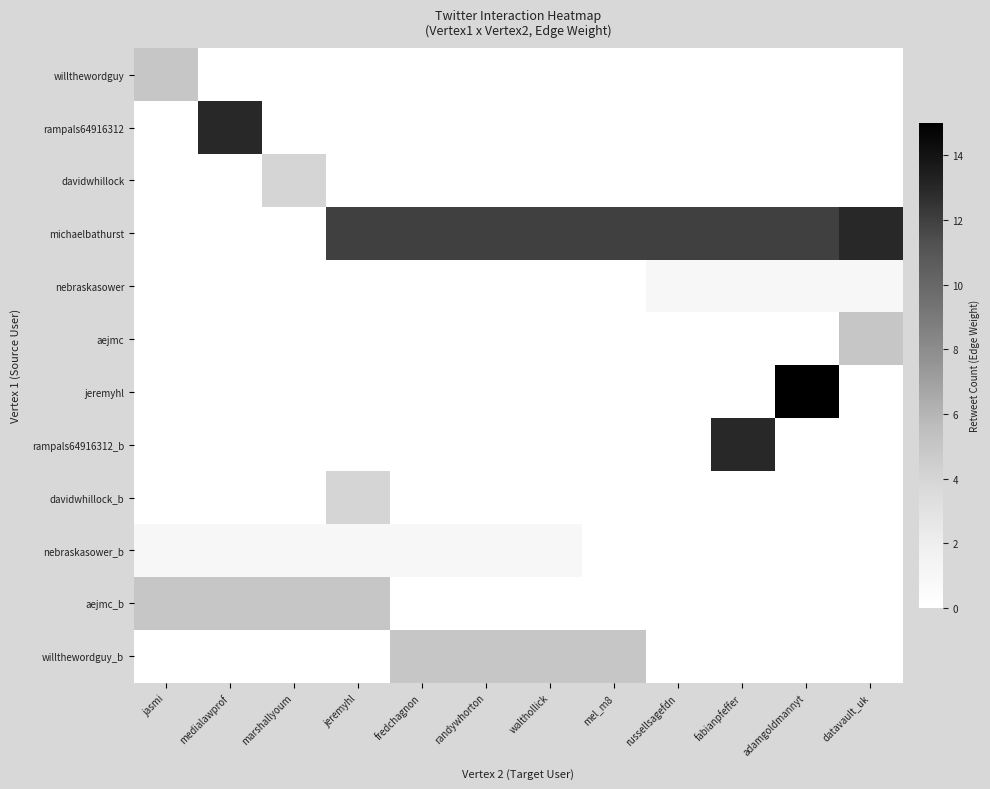

At which category does the chart reach its peak across all series?

adamgoldmannyt